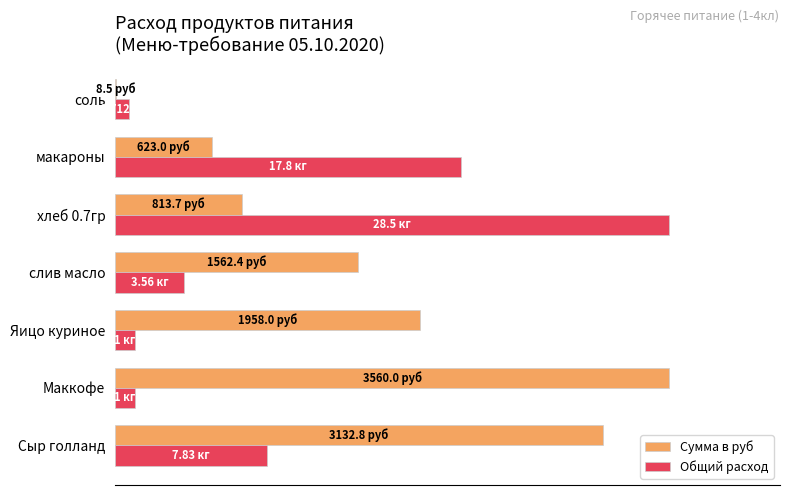

What is the average value of the Общий расход series?

30.3